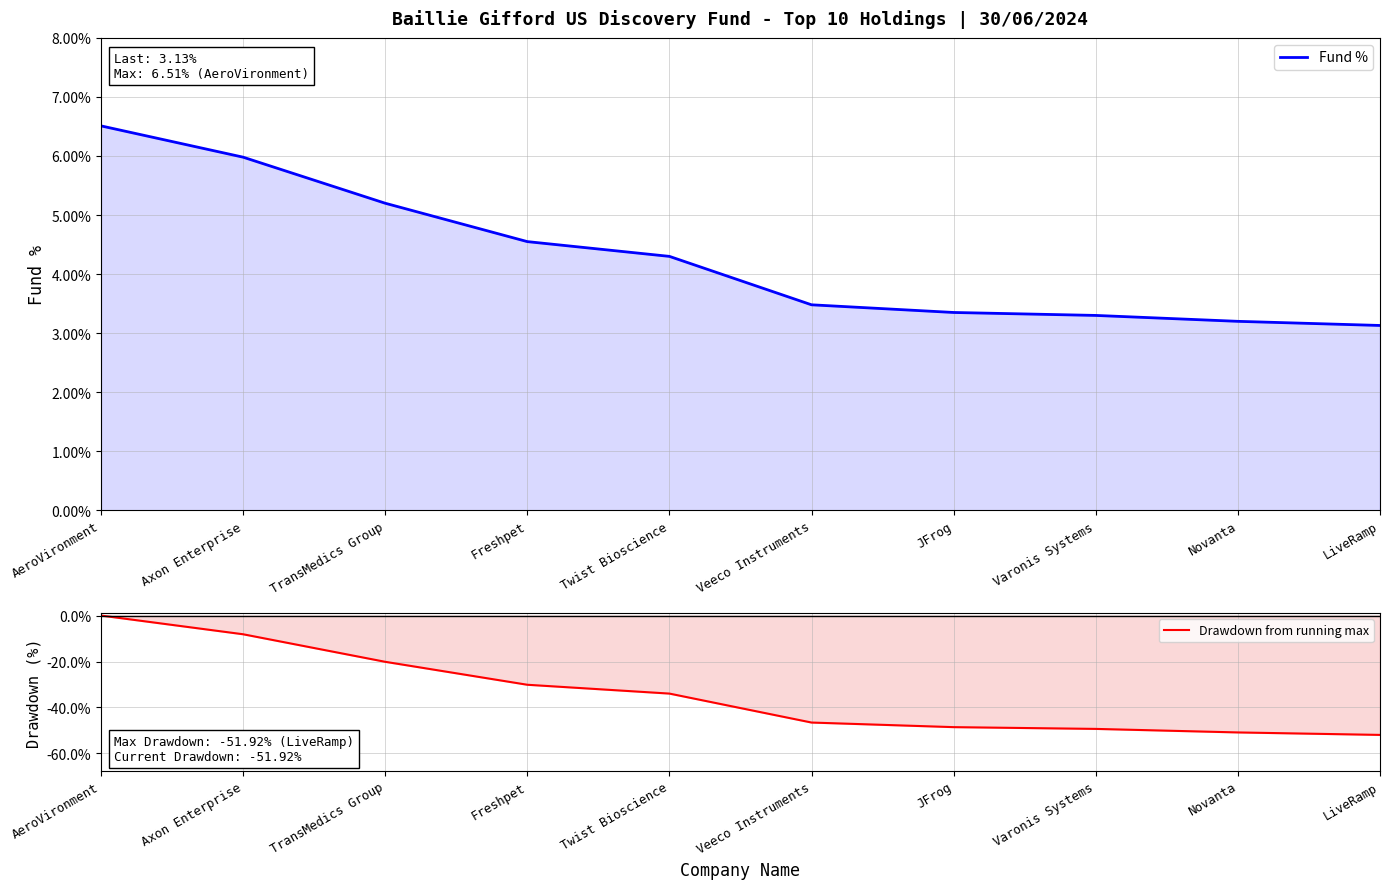

True or false: Fund % has a value of 1.8 at AeroVironment.

False